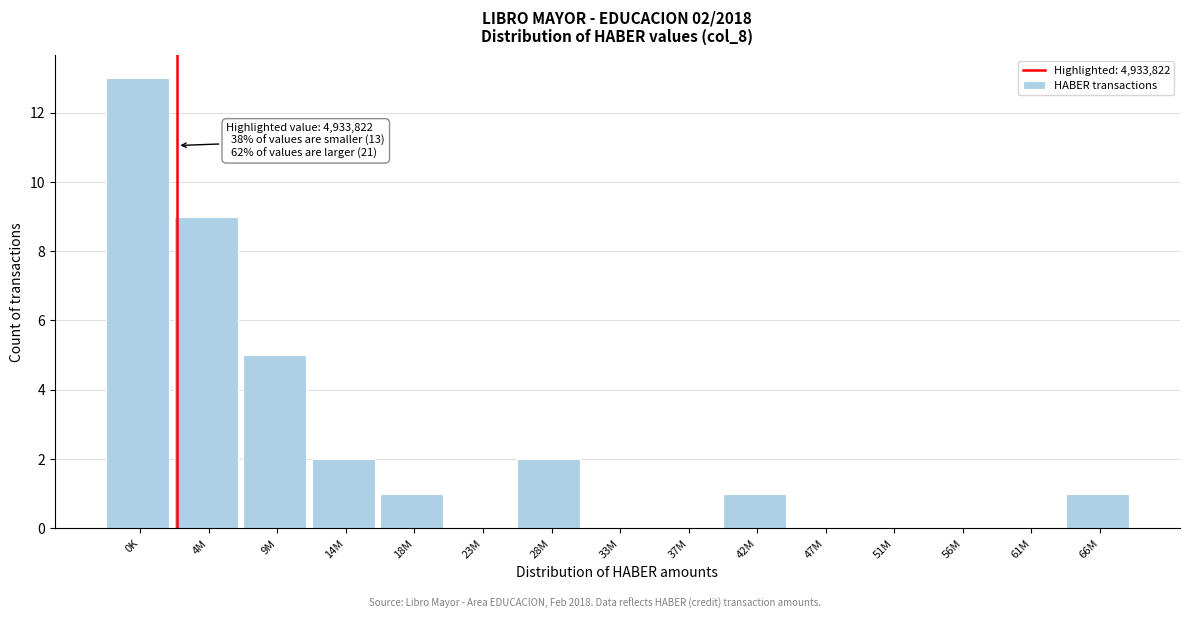

Reading left to right, transcribe all the data shown in this chart.

0K=13	4M=9	9M=5	14M=2	18M=1	23M=0	28M=2	33M=0	37M=0	42M=1	47M=0	51M=0	56M=0	61M=0	66M=1